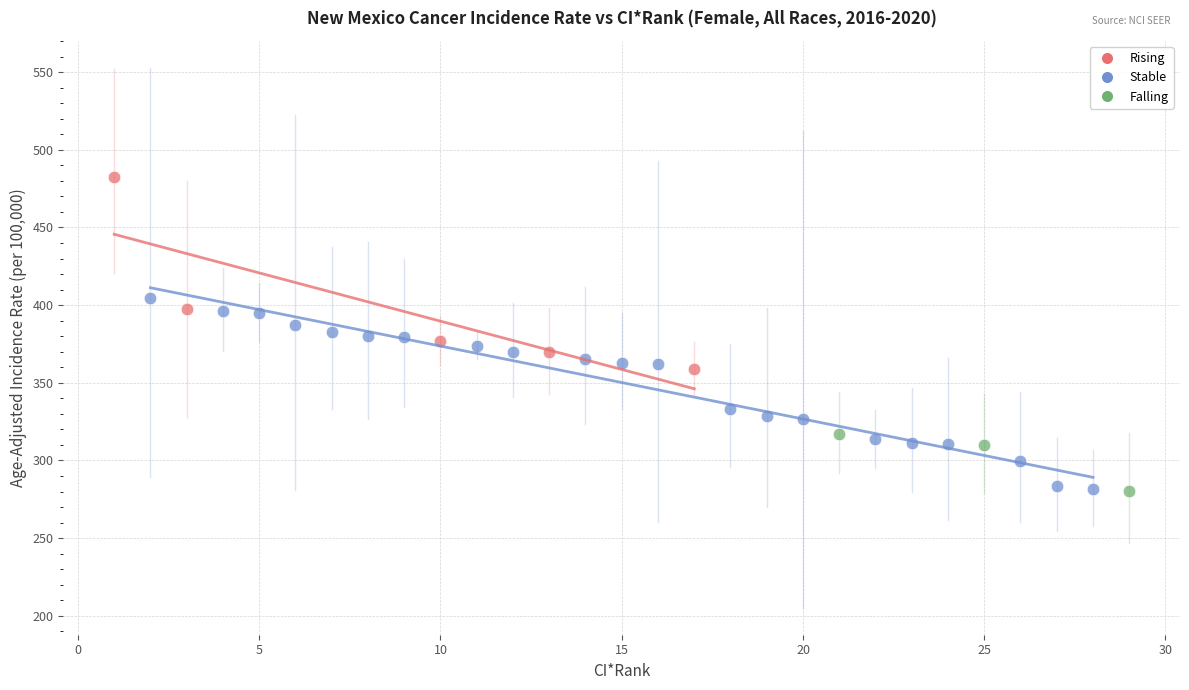

Which series contains the highest Y value?

Rising